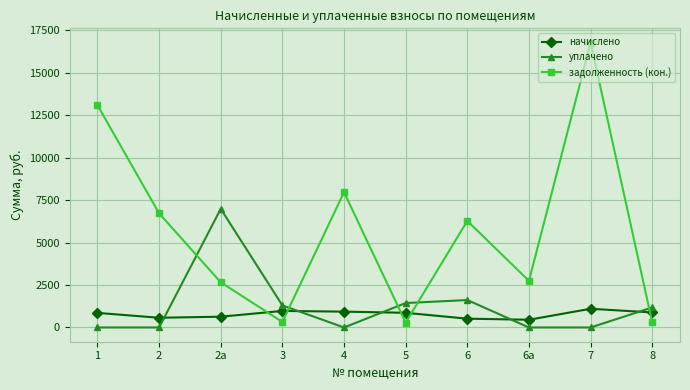

What is the difference between the maximum and minimum values in the уплачено series?

6986.9